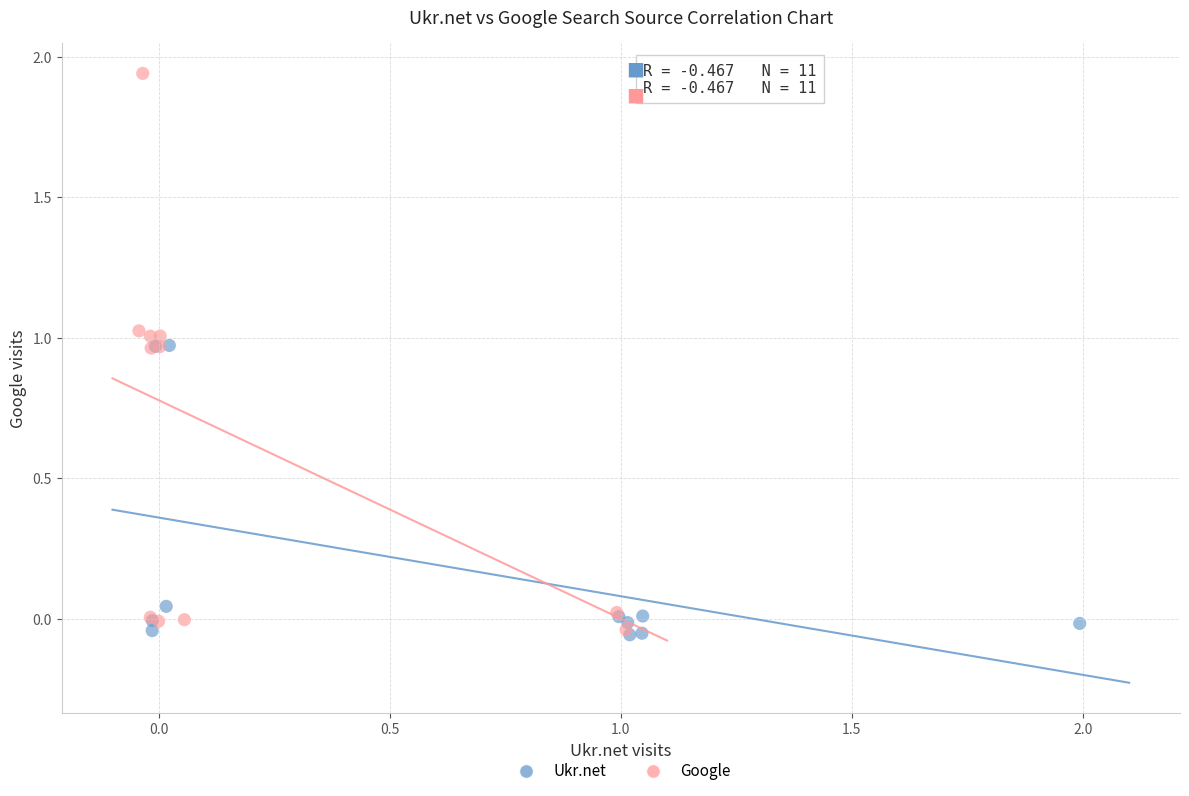

What are all the series names shown in the legend?

Ukr.net, Google